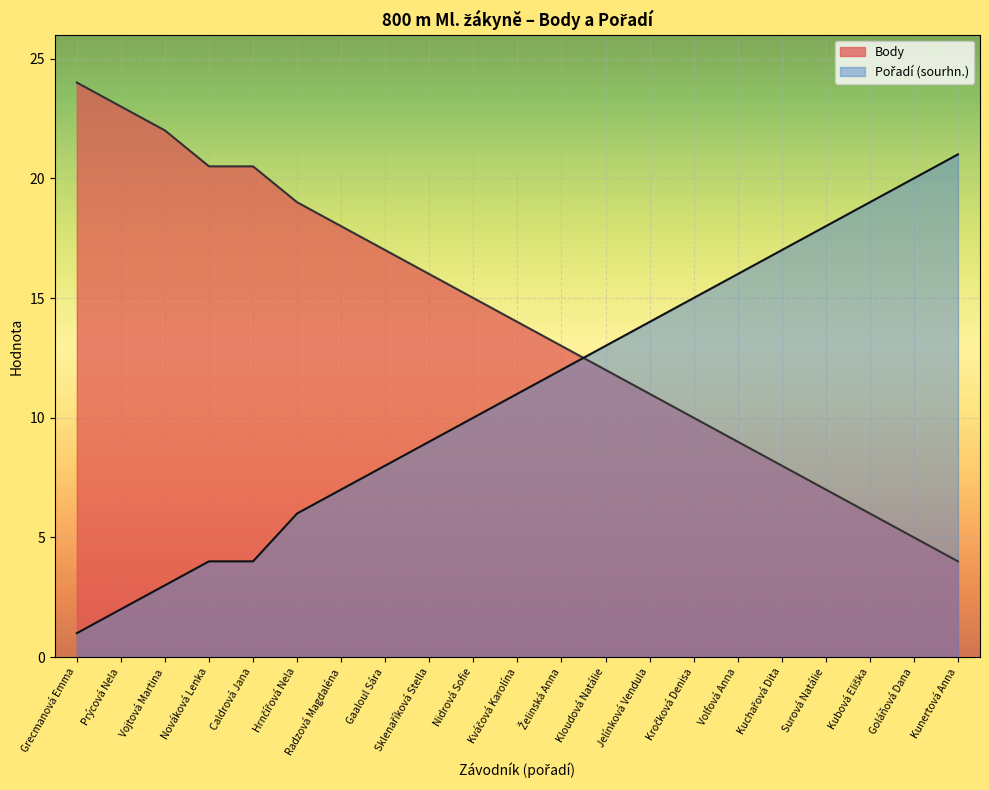

Reading left to right, what are all the values shown in this chart?

Body: Grecmanová Emma=24.0	Prýcová Nela=23.0	Vojtová Martina=22.0	Nováková Lenka=20.5	Caldrová Jana=20.5	Hrnčířová Nela=19.0	Radzová Magdaléna=18.0	Gaaloul Sára=17.0	Sklenaříková Stella=16.0	Nidrová Sofie=15.0	Kváčová Karolína=14.0	Želinská Anna=13.0	Kloudová Natálie=12.0	Jelínková Vendula=11.0	Kročková Denisa=10.0	Volfová Anna=9.0	Kuchařová Dita=8.0	Surová Natálie=7.0	Kubová Eliška=6.0	Goláňová Dana=5.0	Kunertová Anna=4.0
Pořadí (sourhn.): Grecmanová Emma=1.0	Prýcová Nela=2.0	Vojtová Martina=3.0	Nováková Lenka=4.0	Caldrová Jana=4.0	Hrnčířová Nela=6.0	Radzová Magdaléna=7.0	Gaaloul Sára=8.0	Sklenaříková Stella=9.0	Nidrová Sofie=10.0	Kváčová Karolína=11.0	Želinská Anna=12.0	Kloudová Natálie=13.0	Jelínková Vendula=14.0	Kročková Denisa=15.0	Volfová Anna=16.0	Kuchařová Dita=17.0	Surová Natálie=18.0	Kubová Eliška=19.0	Goláňová Dana=20.0	Kunertová Anna=21.0